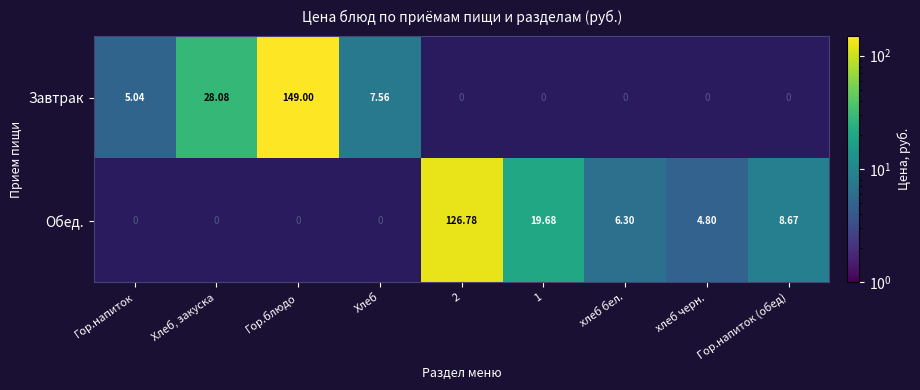

Which label corresponds to the largest value in the chart?

Гор.блюдо